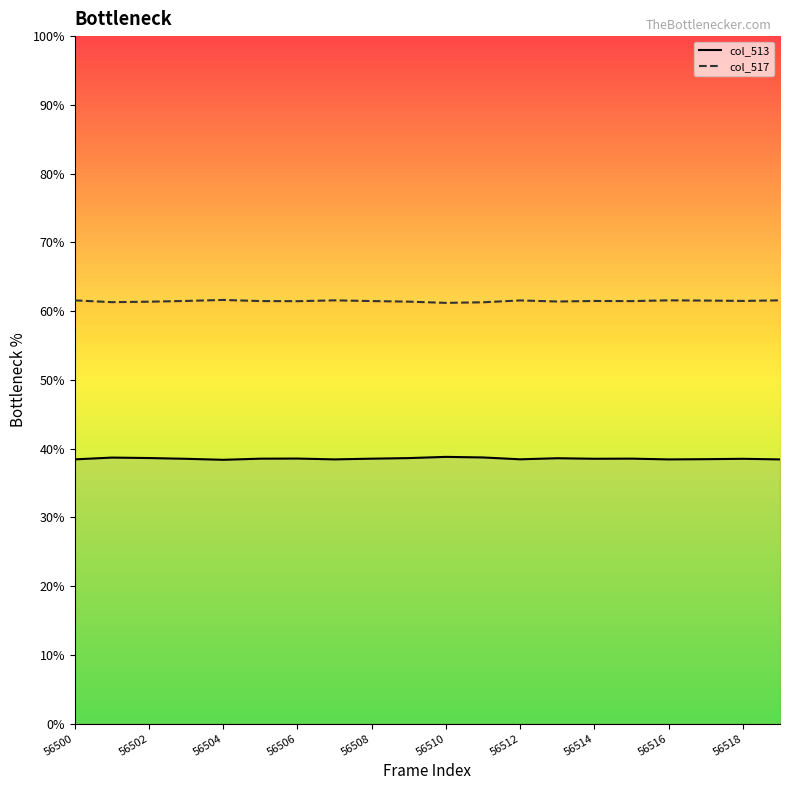

True or false: col_513 and col_517 intersect in this chart.

False